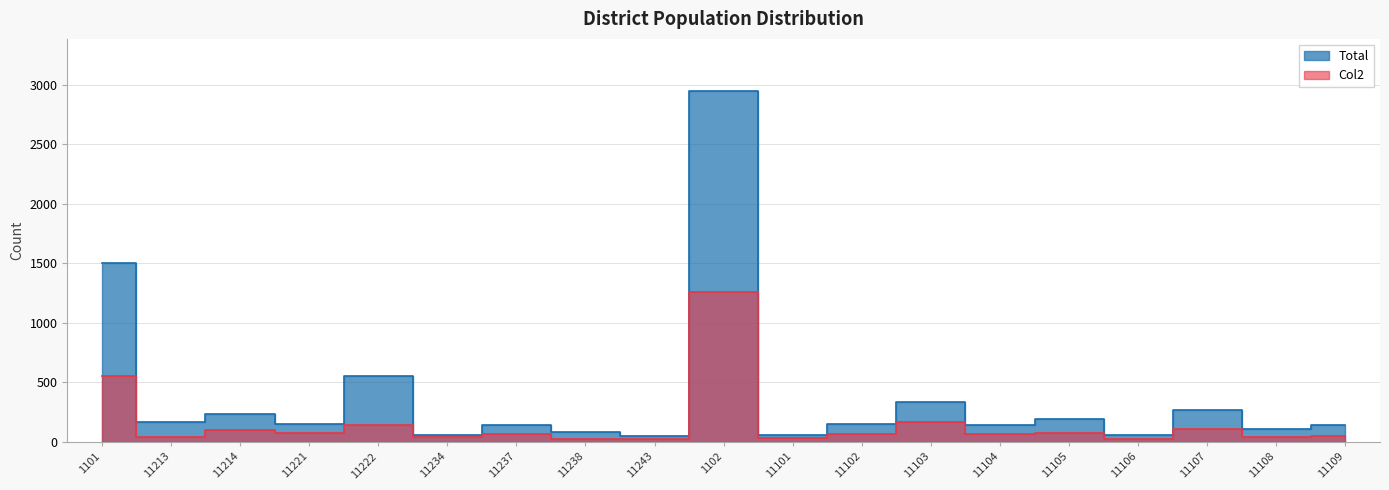

What is the highest value of the Col2 series?

1256